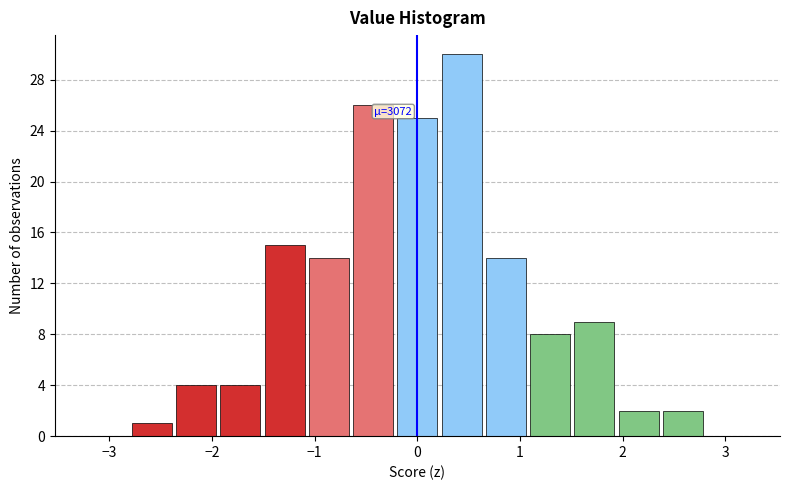

Which range on the x-axis has the tallest bar?

0.2 to 0.6